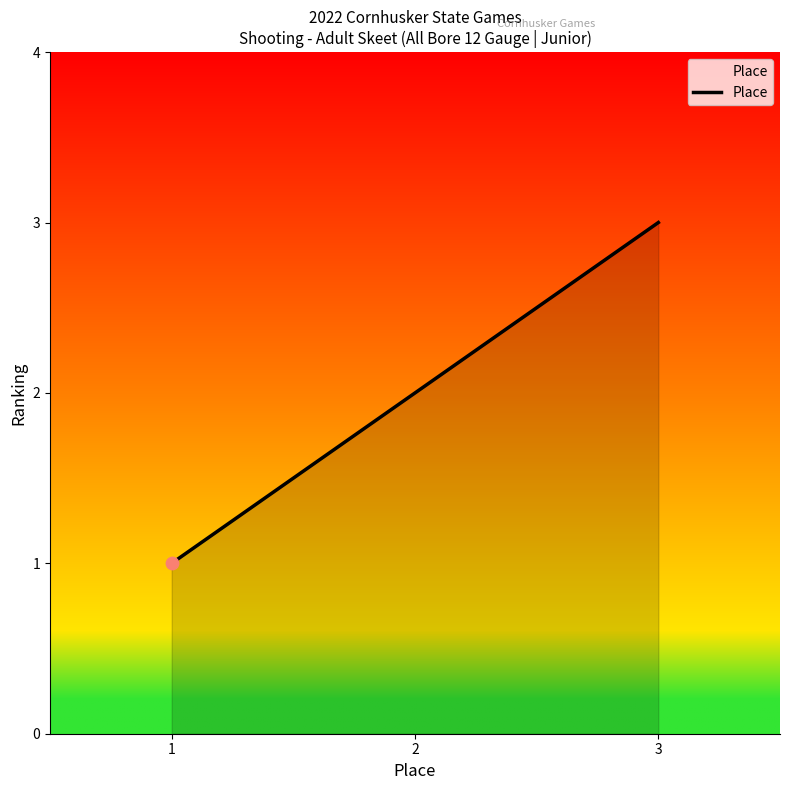

What is the change in value from 1 to 3?

+2